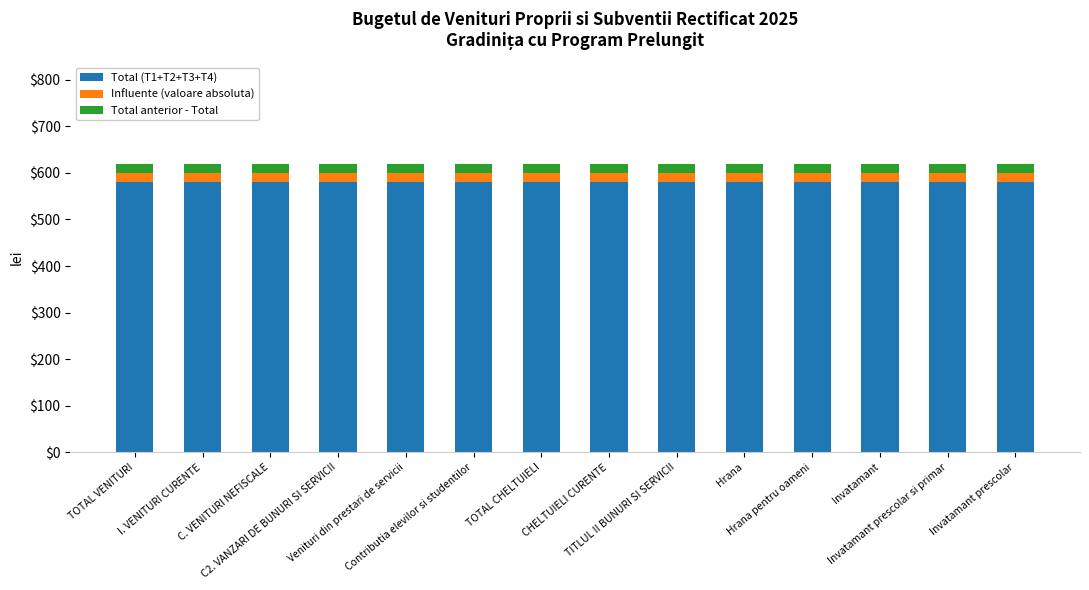

The Total (T1+T2+T3+T4) series shows 370 at TOTAL VENITURI. True or false?

False